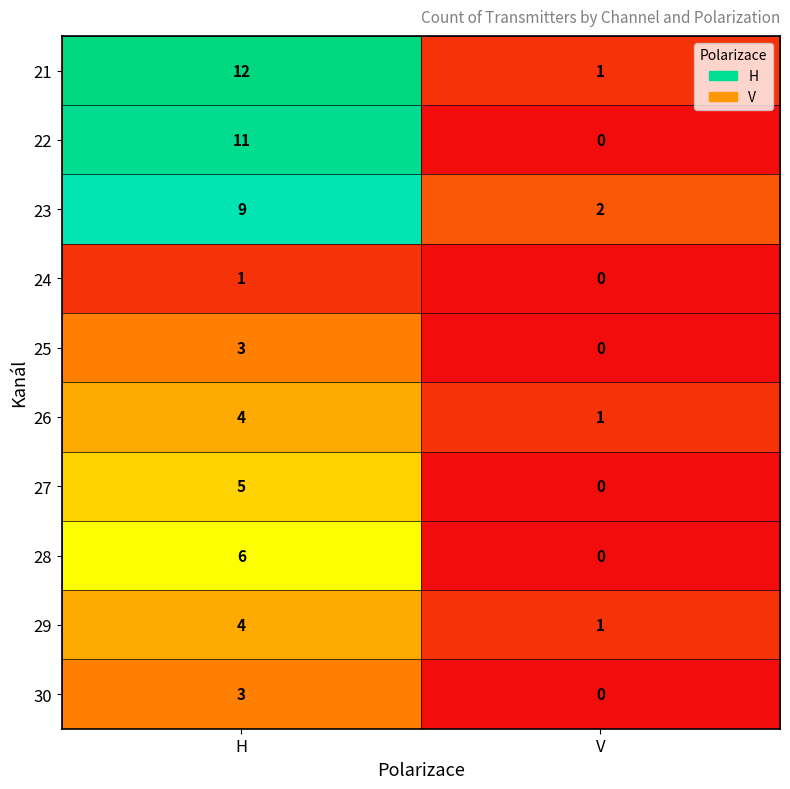

The value of 28 at V is -2. True or false?

False